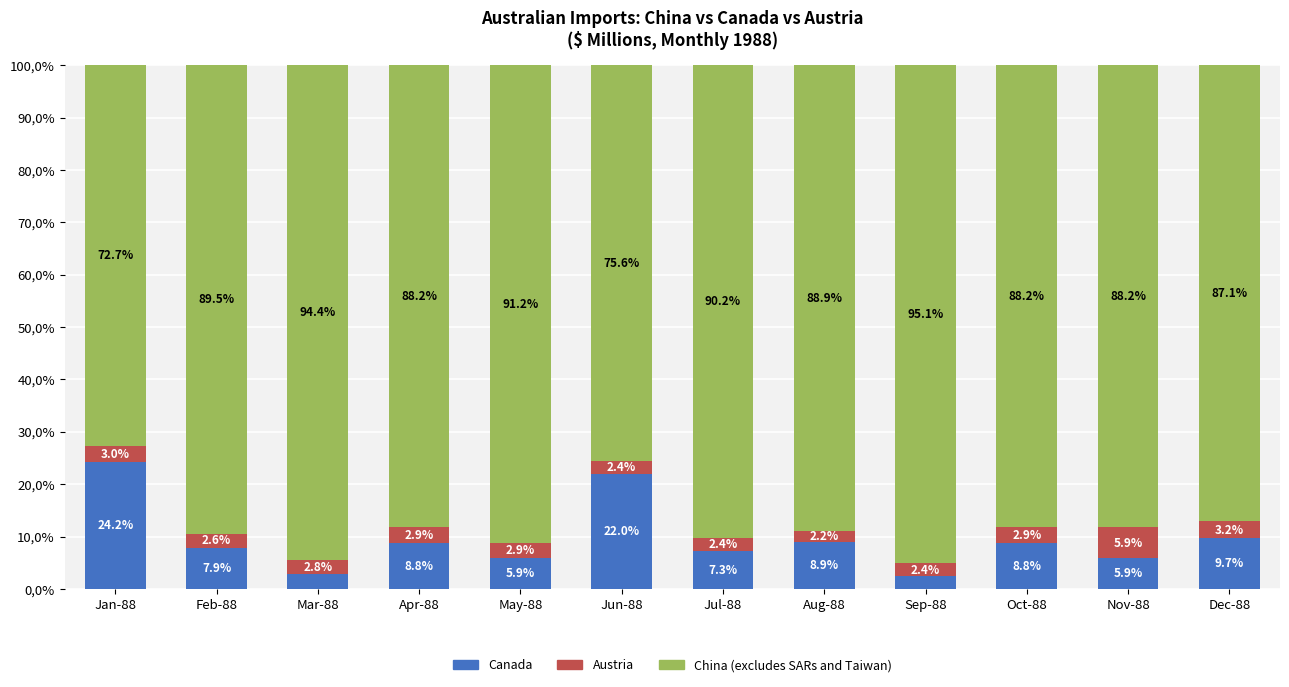

What is the difference between the second highest and second lowest values in the China (excludes SARs and Taiwan) series?

18.8